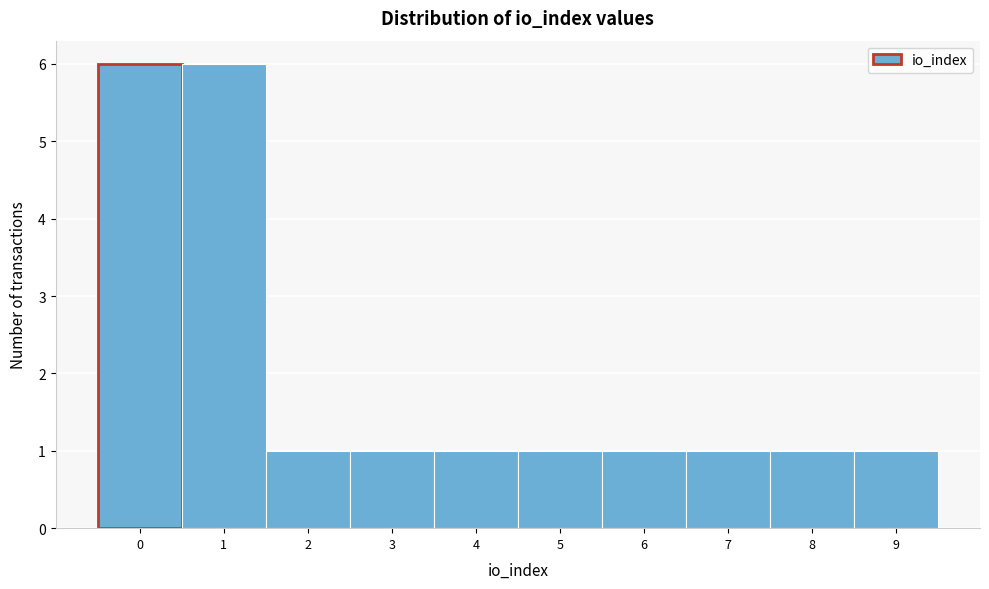

Reading left to right, list every bar in this chart as the range it spans on the x-axis followed by its height. The values are not printed on the chart, so give them approximately, as read against the axis.

-0.5 to 0.5: 6
0.5 to 1.5: 6
1.5 to 2.5: 1
2.5 to 3.5: 1
3.5 to 4.5: 1
4.5 to 5.5: 1
5.5 to 6.5: 1
6.5 to 7.5: 1
7.5 to 8.5: 1
8.5 to 9.5: 1